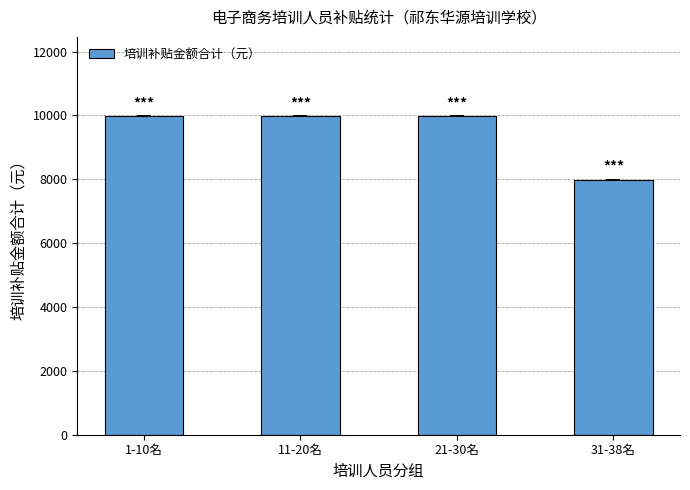

Approximately how many times larger is the value at 1-10名 compared to 11-20名?

1.0